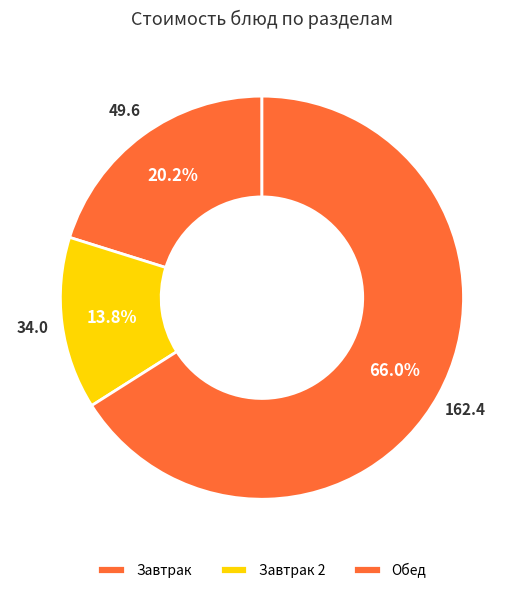

Count the number of slices in the pie.

3